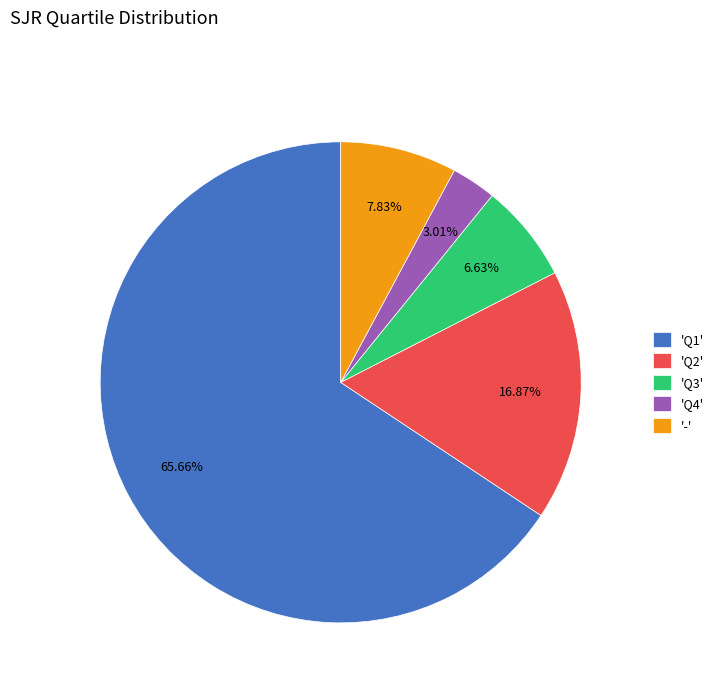

Is there a majority slice in this chart?

Yes